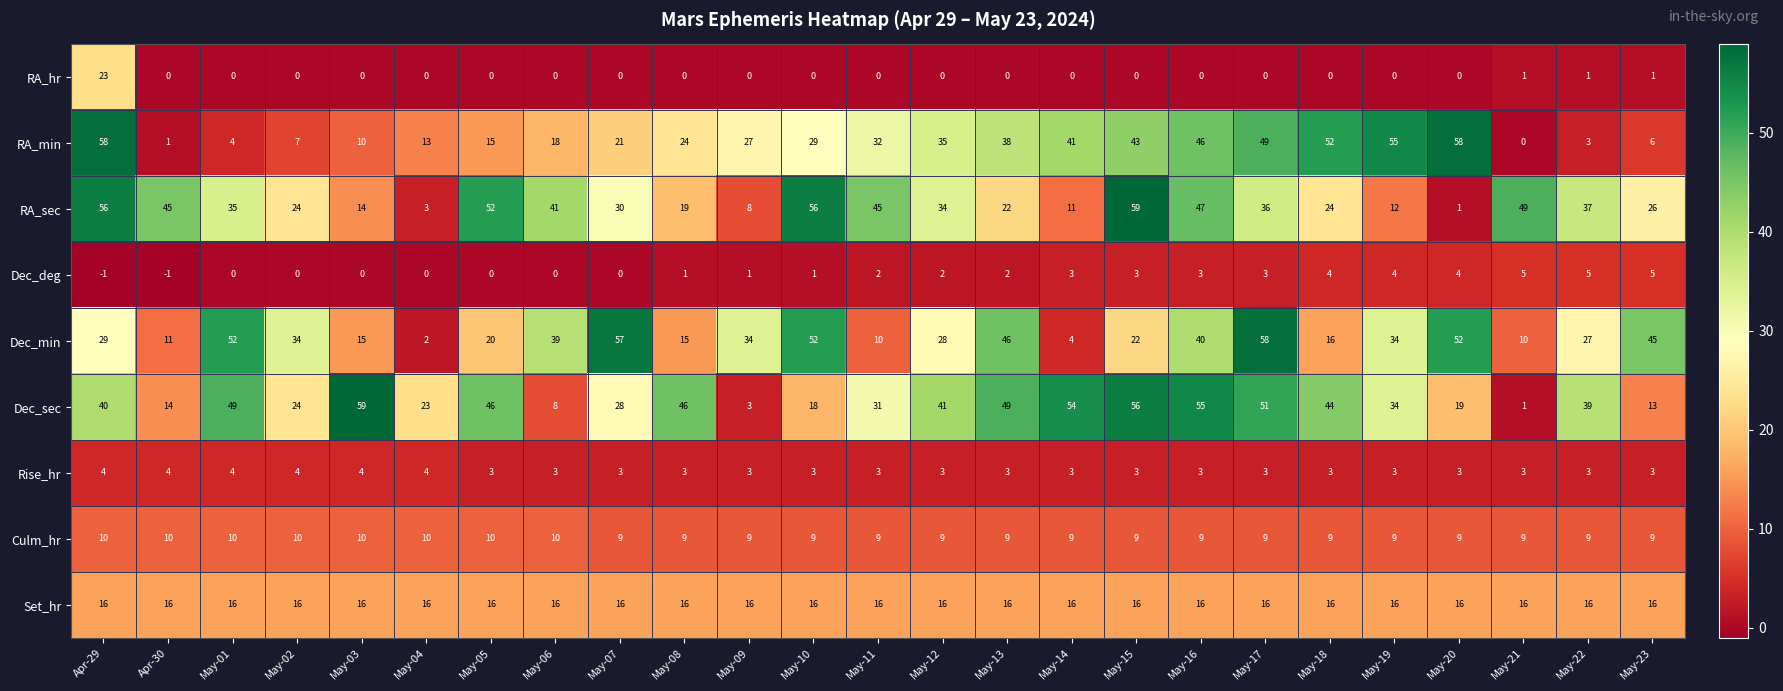

What is the highest value of the Dec_min series?

58